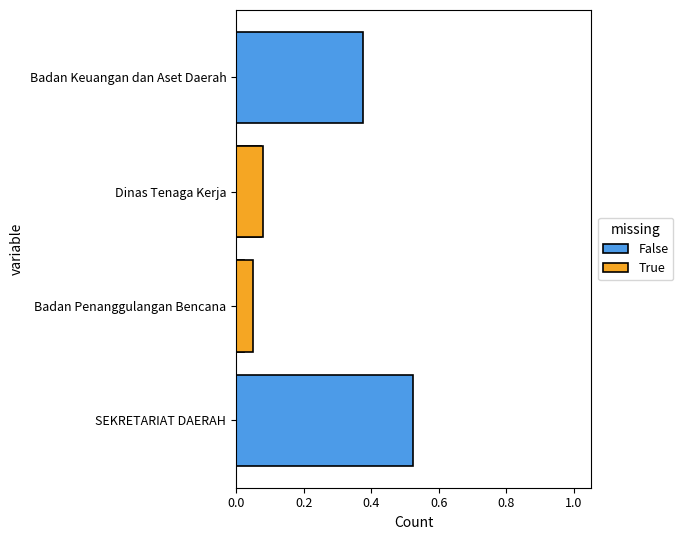

Reading left to right, transcribe all the data shown in this chart.

False: 0.5	0.0	0.1	0.4
True: 0.0	0.1	0.1	0.0